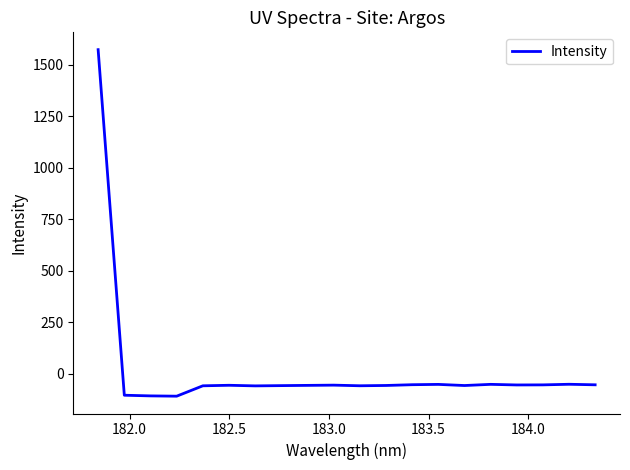

What is the difference between the maximum and minimum values?

1681.2